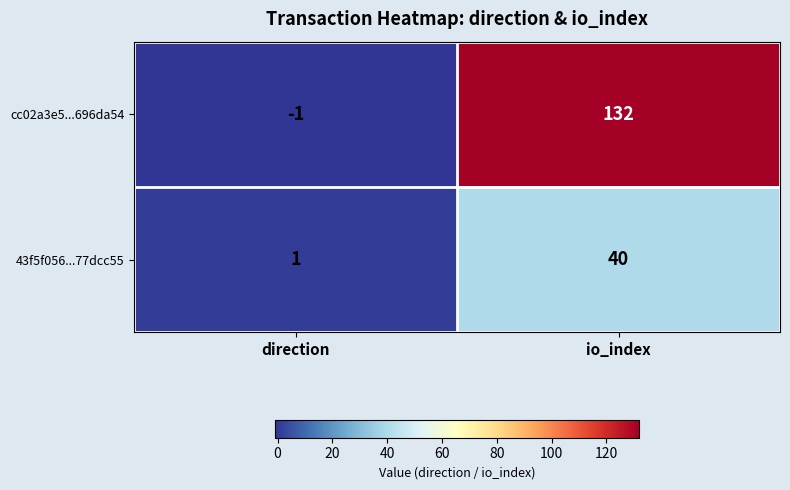

Which series has the largest total across all categories?

cc02a3e5...696da54